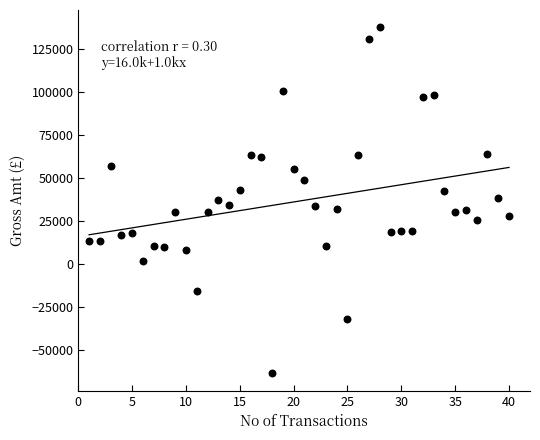

What is the range of Y values (max minus min)?

200803.9